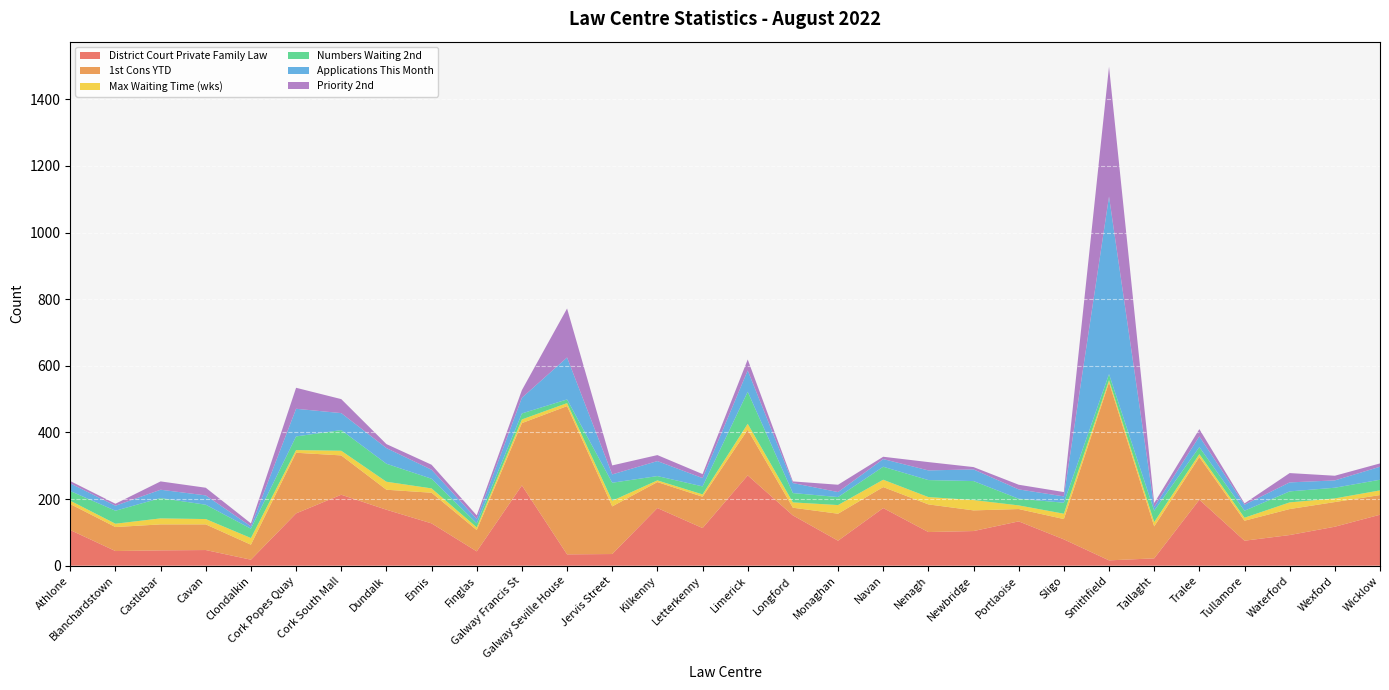

Reading left to right, extract all data points from this chart.

District Court Private Family Law: Athlone=107	Blanchardstown=44	Castlebar=46	Cavan=47	Clondalkin=18	Cork Popes Quay=157	Cork South Mall=213	Dundalk=168	Ennis=127	Finglas=43	Galway Francis St=241	Galway Seville House=34	Jervis Street=35	Kilkenny=173	Letterkenny=113	Limerick=271	Longford=151	Monaghan=75	Navan=173	Nenagh=101	Newbridge=104	Portlaoise=133	Sligo=79	Smithfield=16	Tallaght=22	Tralee=198	Tullamore=75	Waterford=92	Wexford=117	Wicklow=153
1st Cons YTD: Athlone=78	Blanchardstown=72	Castlebar=78	Cavan=77	Clondalkin=45	Cork Popes Quay=182	Cork South Mall=118	Dundalk=60	Ennis=92	Finglas=64	Galway Francis St=187	Galway Seville House=445	Jervis Street=143	Kilkenny=78	Letterkenny=94	Limerick=137	Longford=23	Monaghan=81	Navan=63	Nenagh=83	Newbridge=62	Portlaoise=37	Sligo=61	Smithfield=534	Tallaght=96	Tralee=128	Tullamore=60	Waterford=78	Wexford=74	Wicklow=59
Max Waiting Time (wks): Athlone=10	Blanchardstown=10	Castlebar=18	Cavan=16	Clondalkin=20	Cork Popes Quay=8	Cork South Mall=14	Dundalk=24	Ennis=13	Finglas=8	Galway Francis St=11	Galway Seville House=9	Jervis Street=17	Kilkenny=5	Letterkenny=7	Limerick=18	Longford=16	Monaghan=26	Navan=22	Nenagh=22	Newbridge=31	Portlaoise=11	Sligo=16	Smithfield=7	Tallaght=13	Tralee=9	Tullamore=9	Waterford=20	Wexford=11	Wicklow=14
Numbers Waiting 2nd: Athlone=29	Blanchardstown=39	Castlebar=61	Cavan=43	Clondalkin=28	Cork Popes Quay=41	Cork South Mall=62	Dundalk=54	Ennis=29	Finglas=12	Galway Francis St=18	Galway Seville House=11	Jervis Street=54	Kilkenny=13	Letterkenny=24	Limerick=96	Longford=28	Monaghan=24	Navan=39	Nenagh=51	Newbridge=57	Portlaoise=20	Sligo=33	Smithfield=18	Tallaght=34	Tralee=21	Tullamore=21	Waterford=33	Wexford=32	Wicklow=32
Applications This Month: Athlone=23	Blanchardstown=15	Castlebar=25	Cavan=28	Clondalkin=7	Cork Popes Quay=83	Cork South Mall=51	Dundalk=47	Ennis=27	Finglas=13	Galway Francis St=47	Galway Seville House=126	Jervis Street=25	Kilkenny=45	Letterkenny=25	Limerick=64	Longford=30	Monaghan=15	Navan=23	Nenagh=29	Newbridge=35	Portlaoise=28	Sligo=19	Smithfield=533	Tallaght=11	Tralee=32	Tullamore=18	Waterford=27	Wexford=22	Wicklow=39
Priority 2nd: Athlone=7	Blanchardstown=6	Castlebar=25	Cavan=23	Clondalkin=9	Cork Popes Quay=63	Cork South Mall=42	Dundalk=12	Ennis=15	Finglas=11	Galway Francis St=23	Galway Seville House=147	Jervis Street=27	Kilkenny=18	Letterkenny=12	Limerick=33	Longford=5	Monaghan=22	Navan=7	Nenagh=25	Newbridge=7	Portlaoise=14	Sligo=13	Smithfield=390	Tallaght=12	Tralee=22	Tullamore=4	Waterford=28	Wexford=14	Wicklow=10